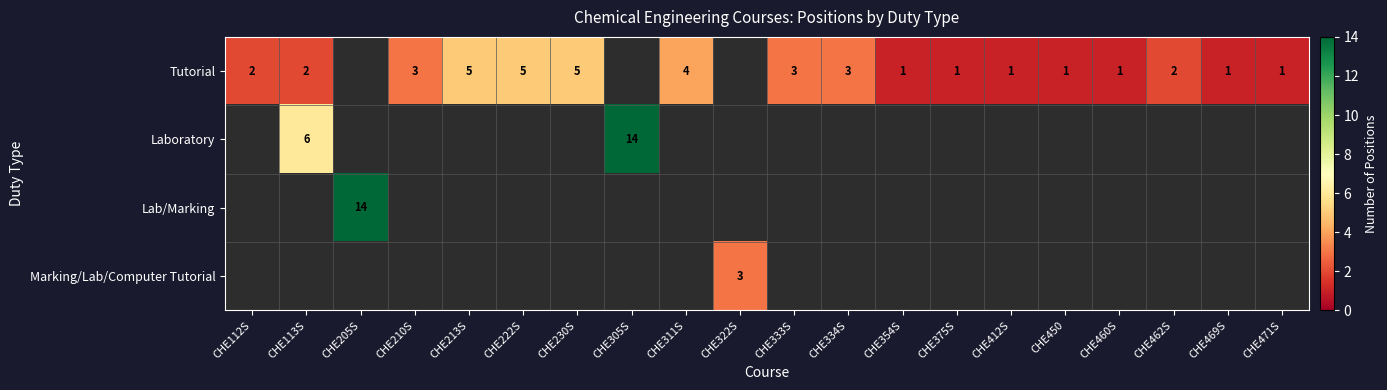

At how many categories does at least one series exceed 3?

7